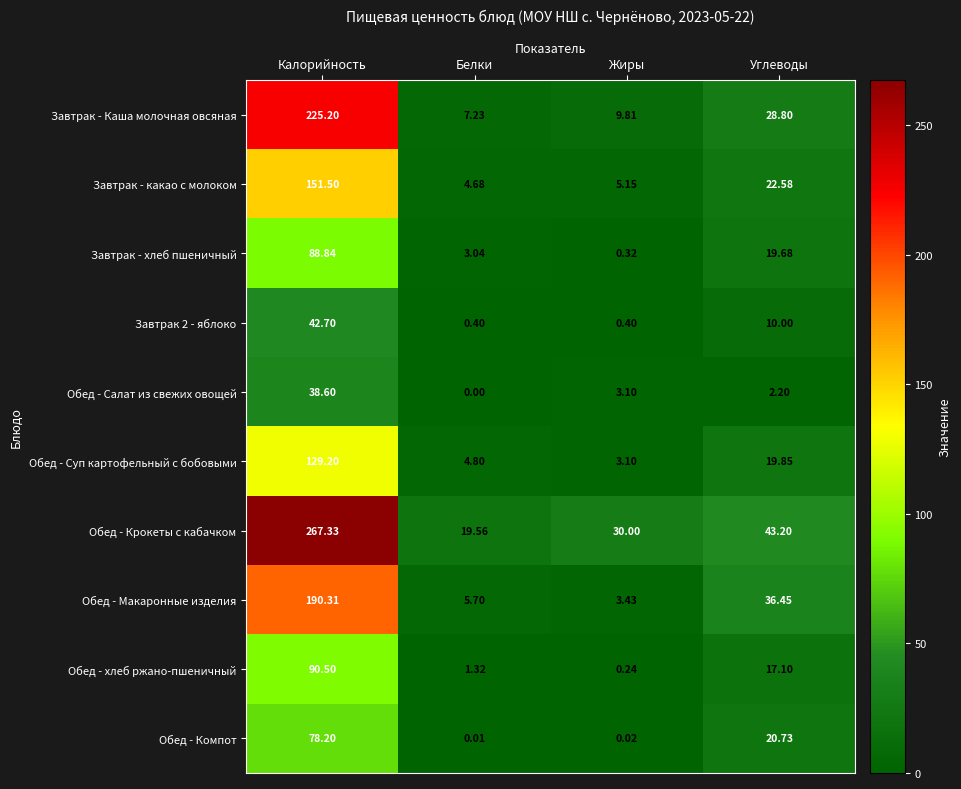

Which category has the highest value across all series?

Калорийность